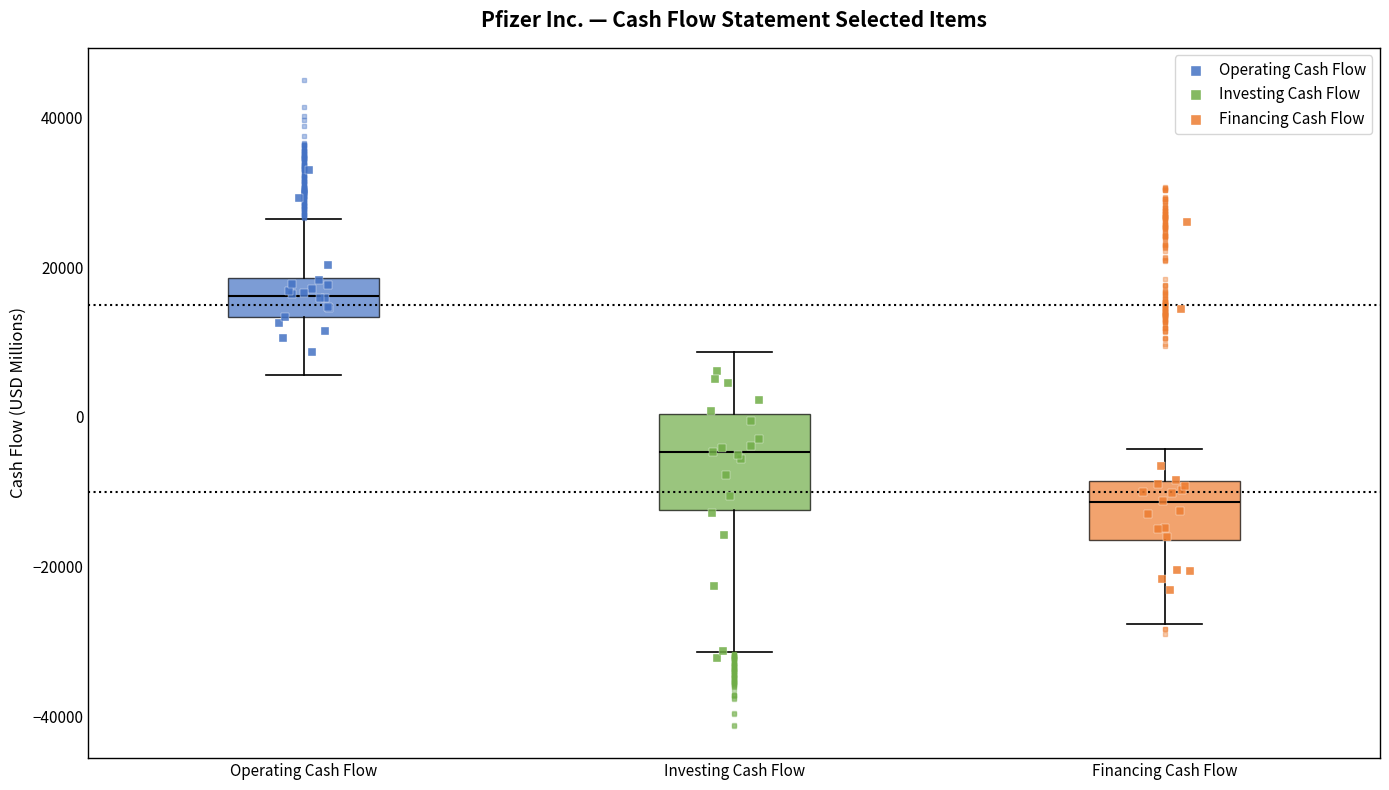

Where does the upper whisker of the box for Operating Cash Flow end on the y-axis? The values are not printed on the chart, so give them approximately, as read against the axis.

26000